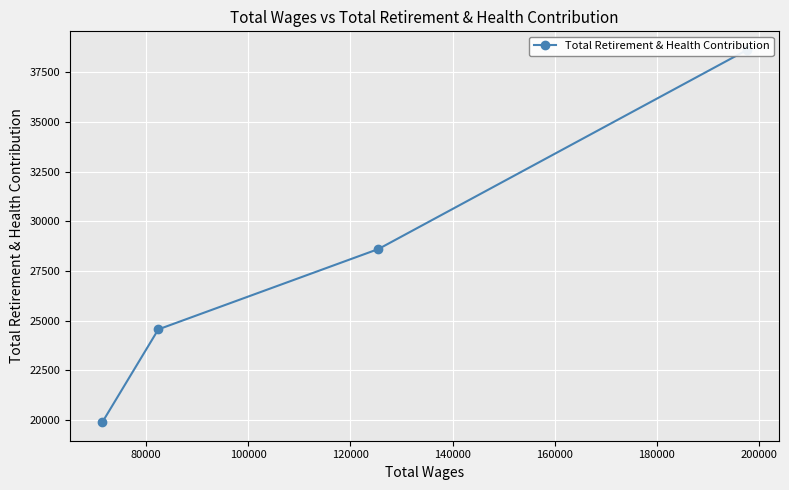

What is the greatest value displayed?

38620